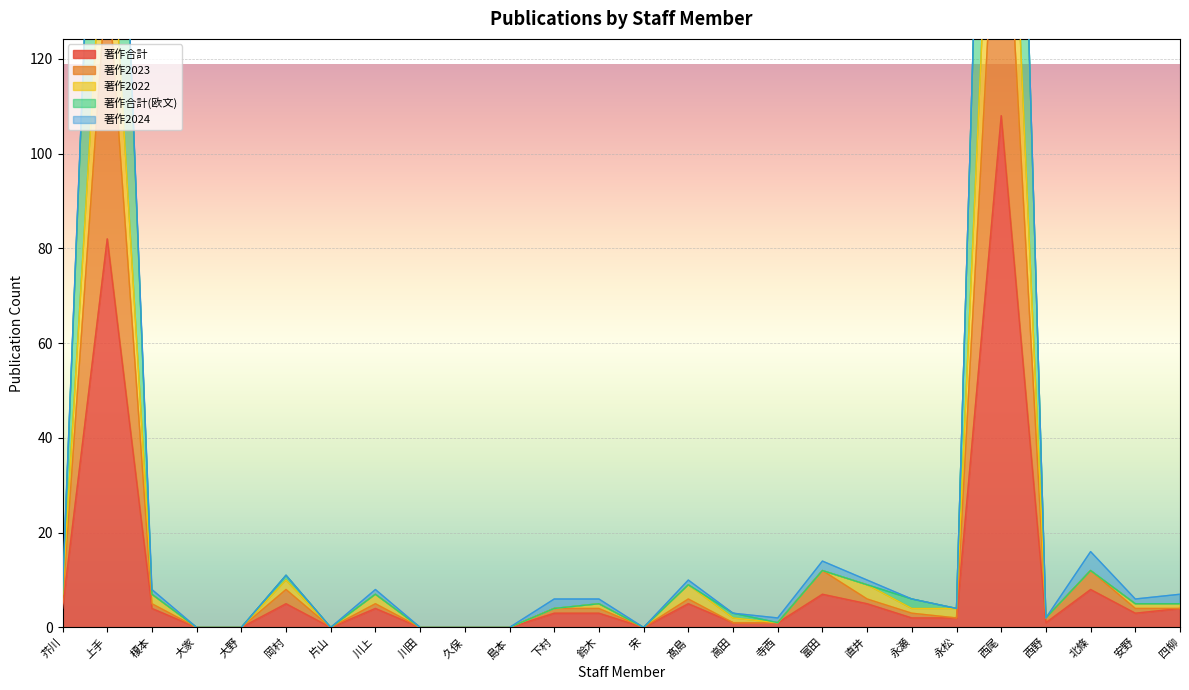

What is the sum of the 著作2022 values at 芥川 and 鈴木?

12